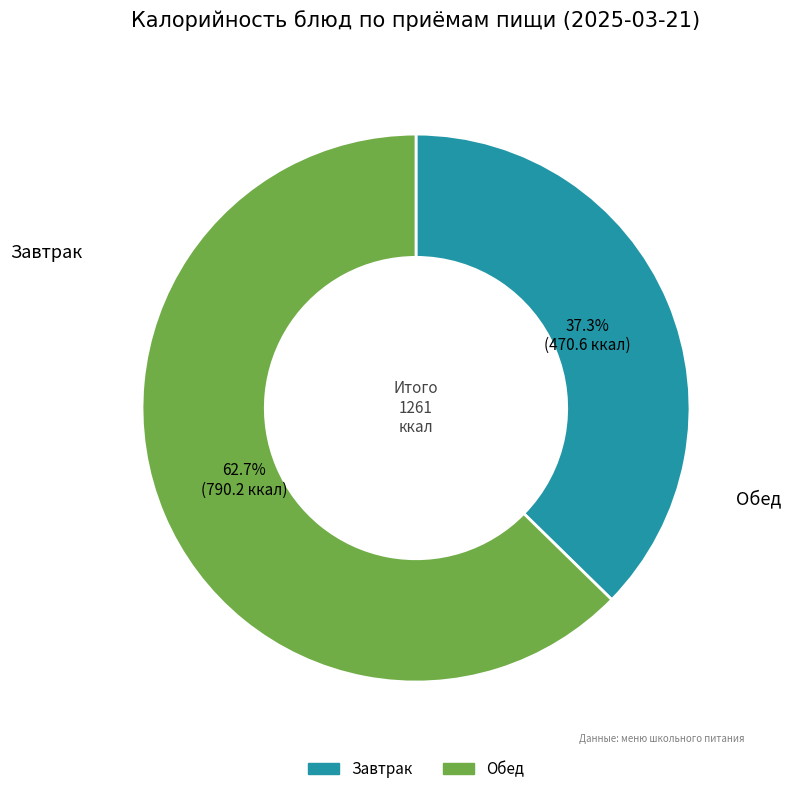

How many slices are in this pie chart?

2